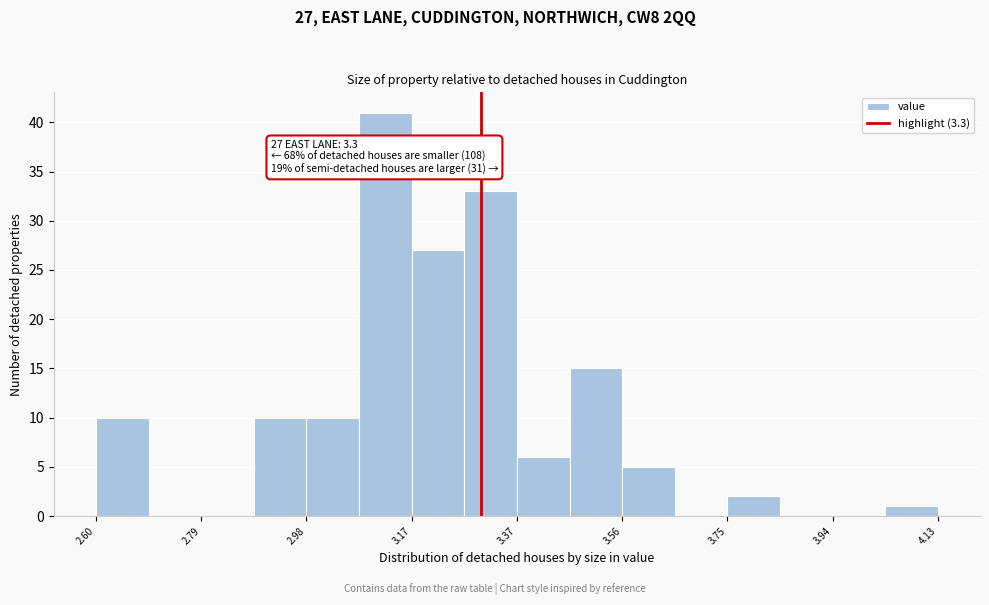

Over which range of the x-axis is the bar tallest?

3.08 to 3.18